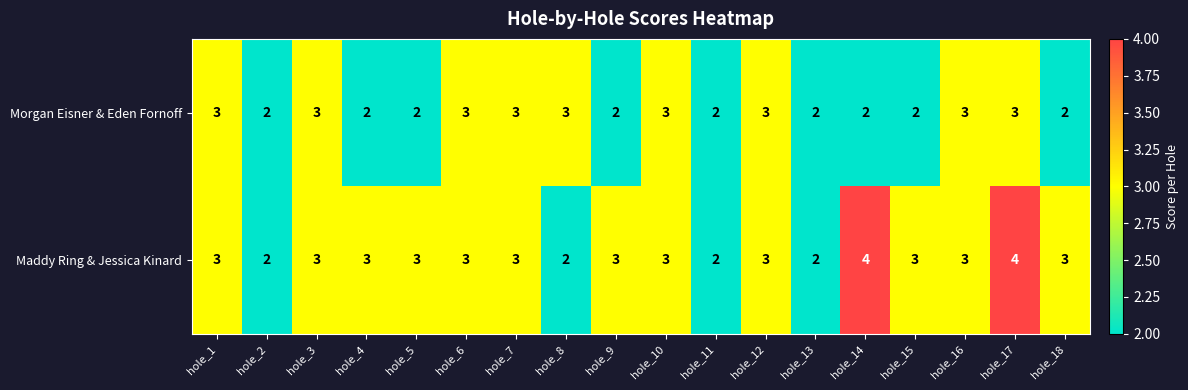

At which category is the sum across all series the highest?

hole_17